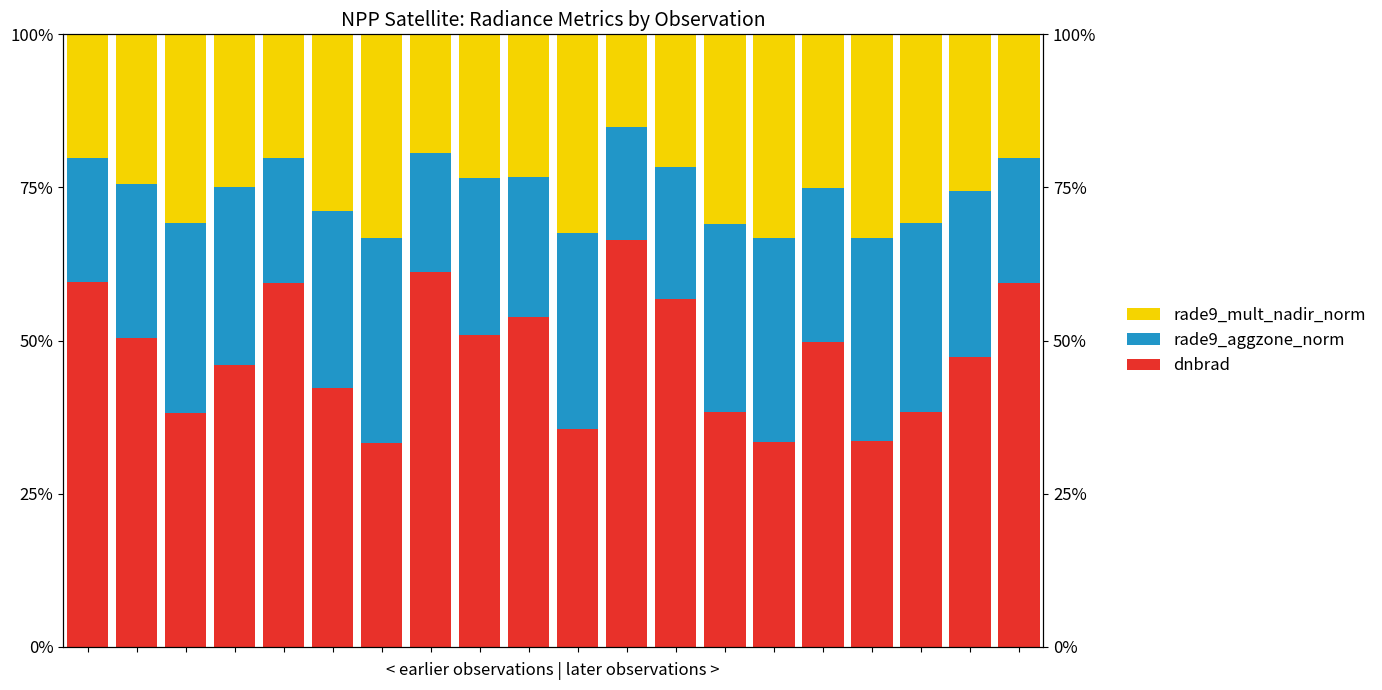

Read the rade9_mult_nadir_norm value at 6.

33.3